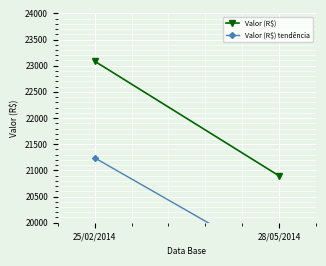

Reading left to right, what are all the values shown in this chart?

Valor (R$): 25/02/2014=23086.5	28/05/2014=20894.3
Valor (R$) tendência: 25/02/2014=21239.6	28/05/2014=19222.7